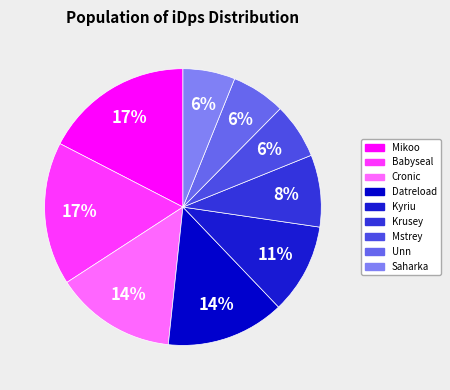

What is the largest slice in the pie chart?

Mikoo